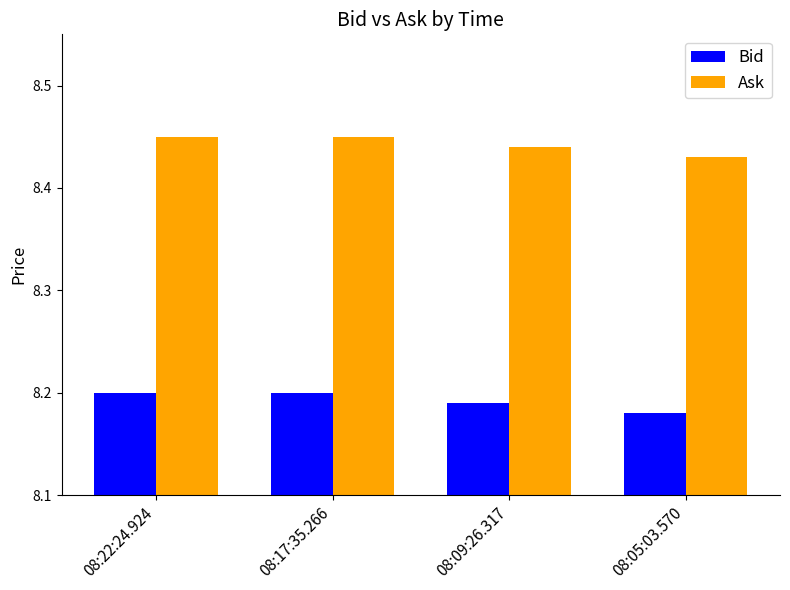

Count the Bid values in the range 8 to 9.

4